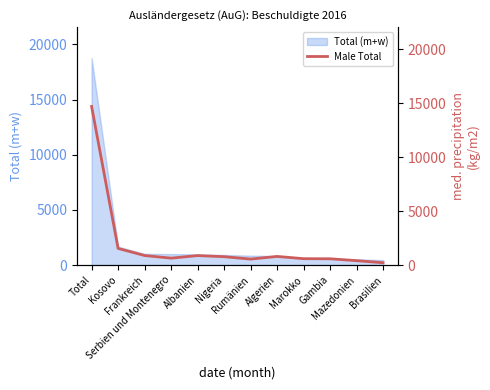

Rank the categories by value from highest to lowest.

Total, Kosovo, Frankreich, Albanien, Algerien, Nigeria, Serbien und Montenegro, Marokko, Gambia, Rumänien, Mazedonien, Brasilien